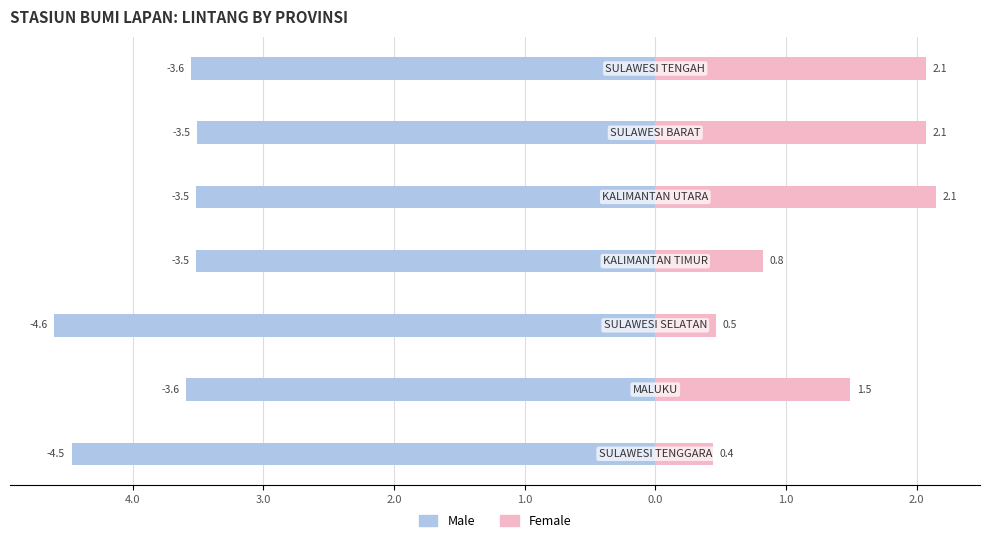

What is the average value of the Male series?

-3.8